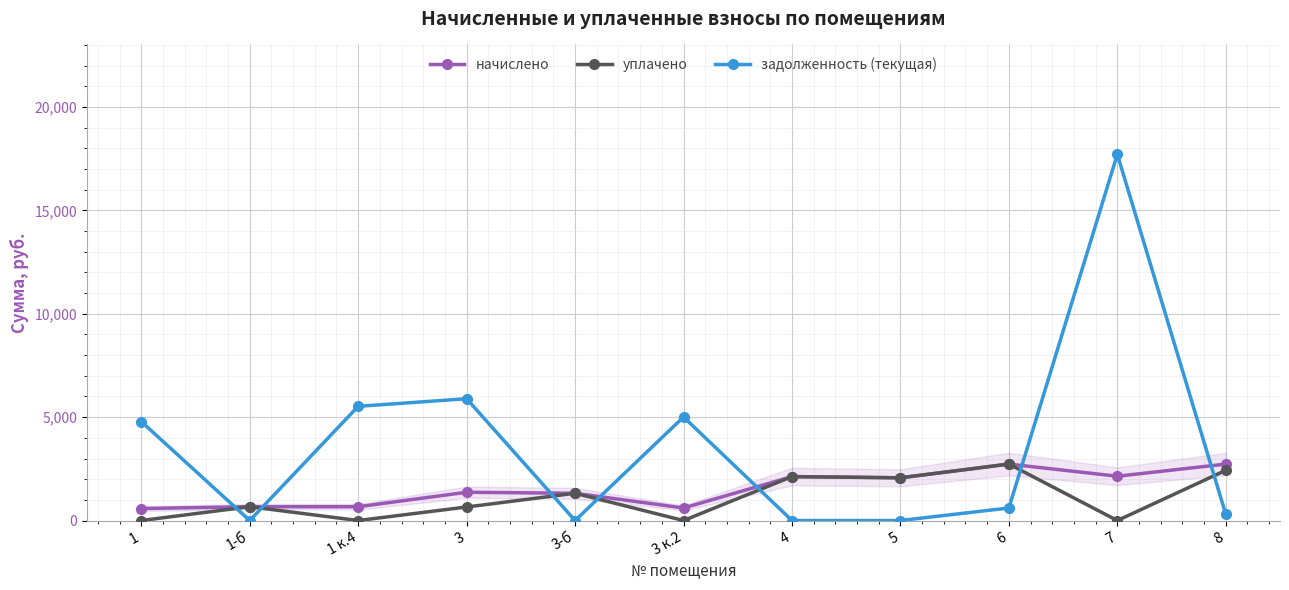

What position from the right is 3-б?

7